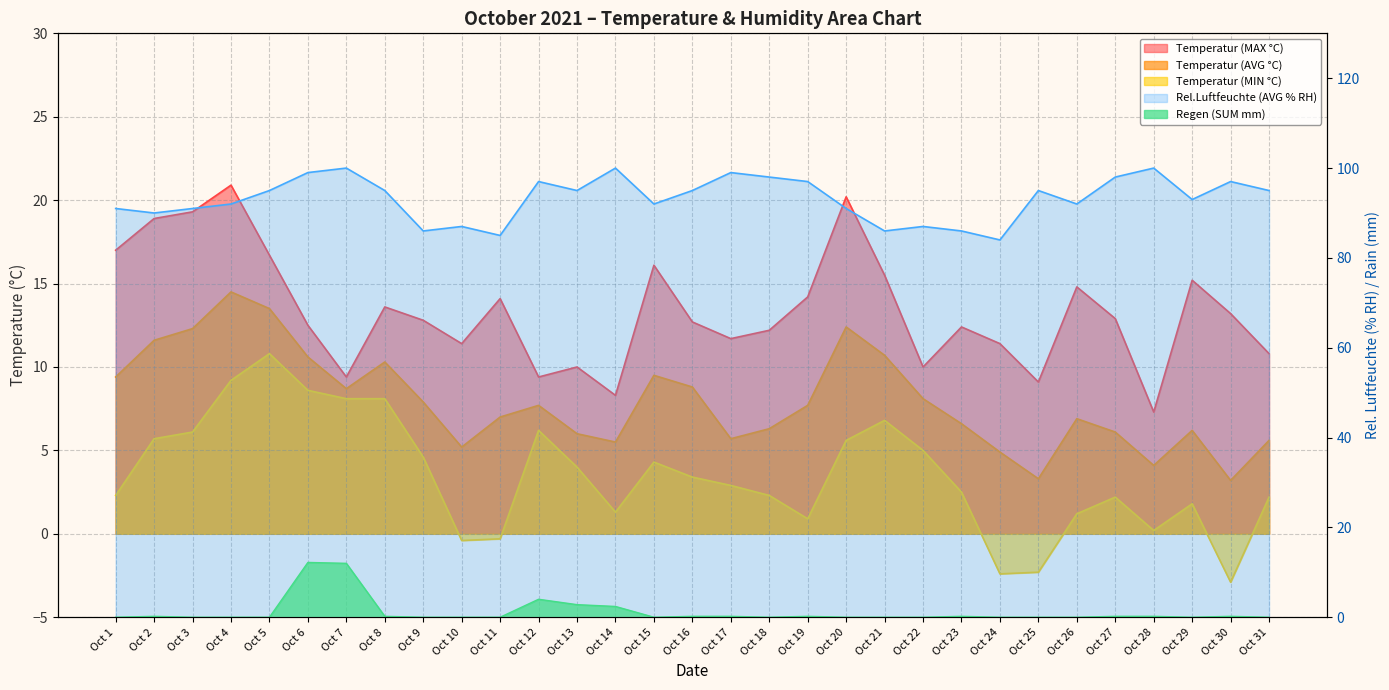

At which category is the sum across all series the highest?

Oct 6